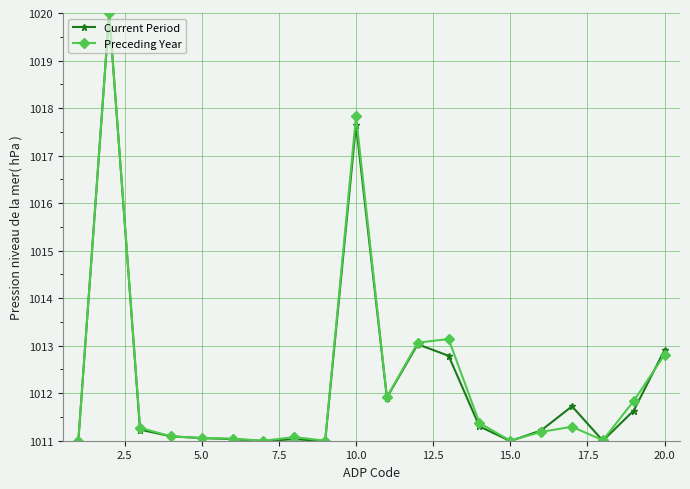

Which series has the widest spread of values?

Current Period